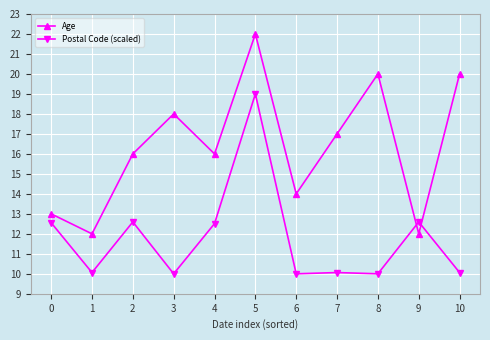

Is the value of Age at 9 greater than the value of Postal Code (scaled) at 4?

No